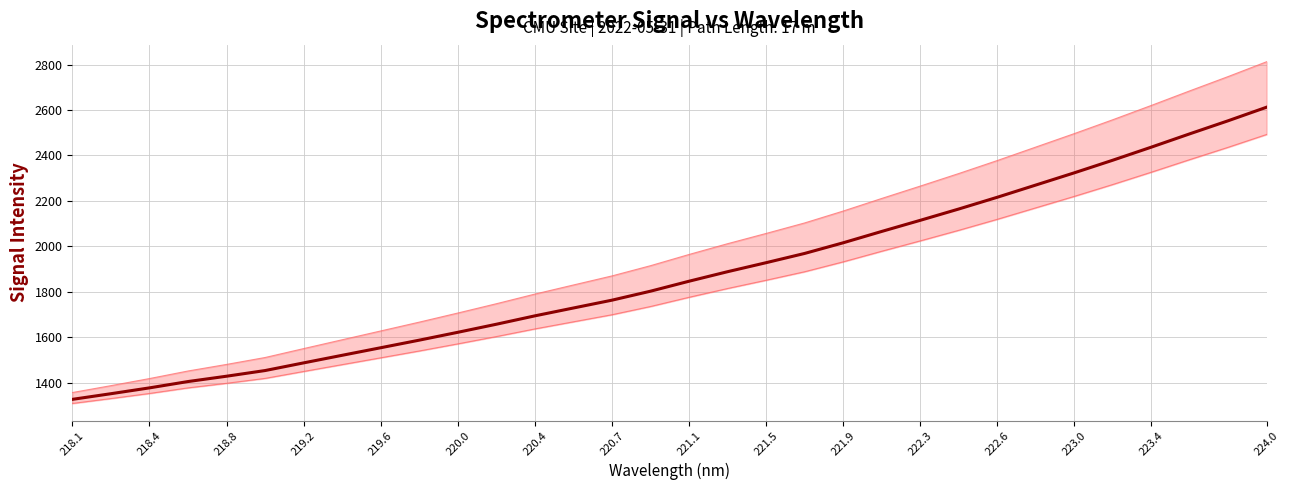

True or false: there are more than 2 points higher than both neighbors.

False